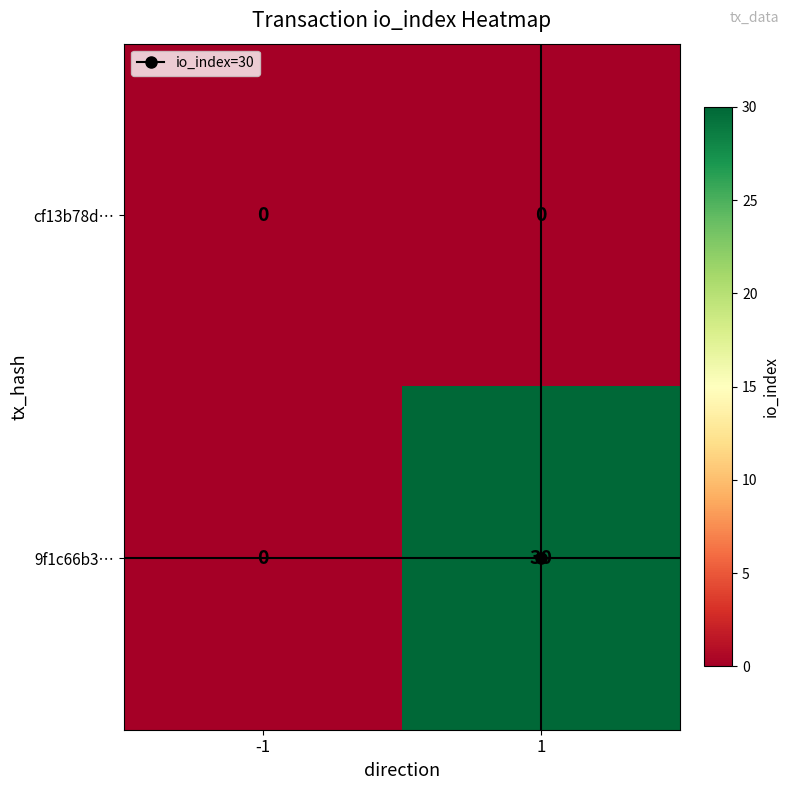

Which series has the largest range (max minus min)?

9f1c66b3…